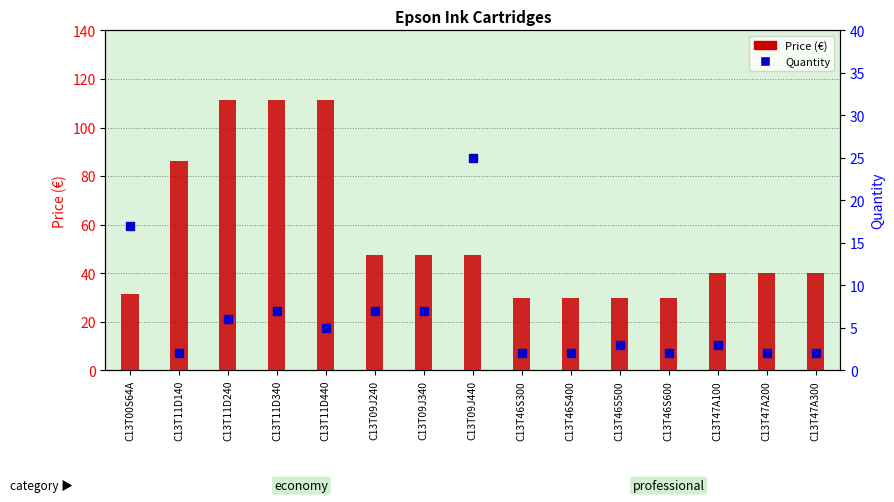

List the series in order of their overall mean, lowest first.

Quantity, Price